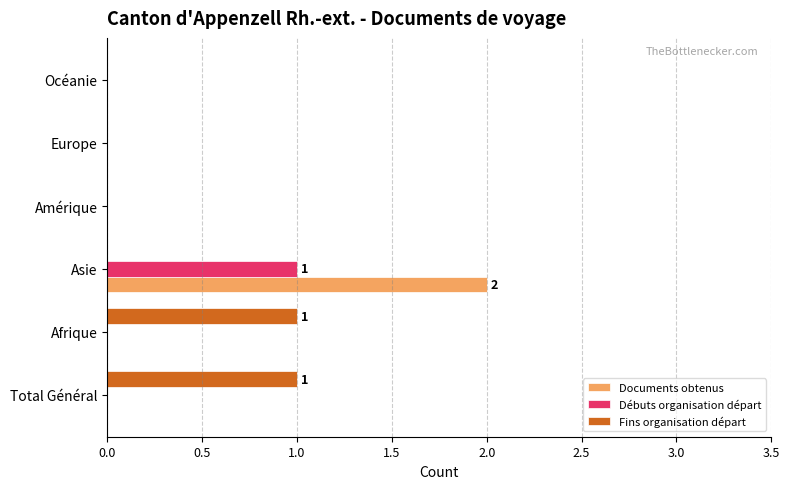

Which series changed the most between Total Général and Océanie?

Fins organisation départ